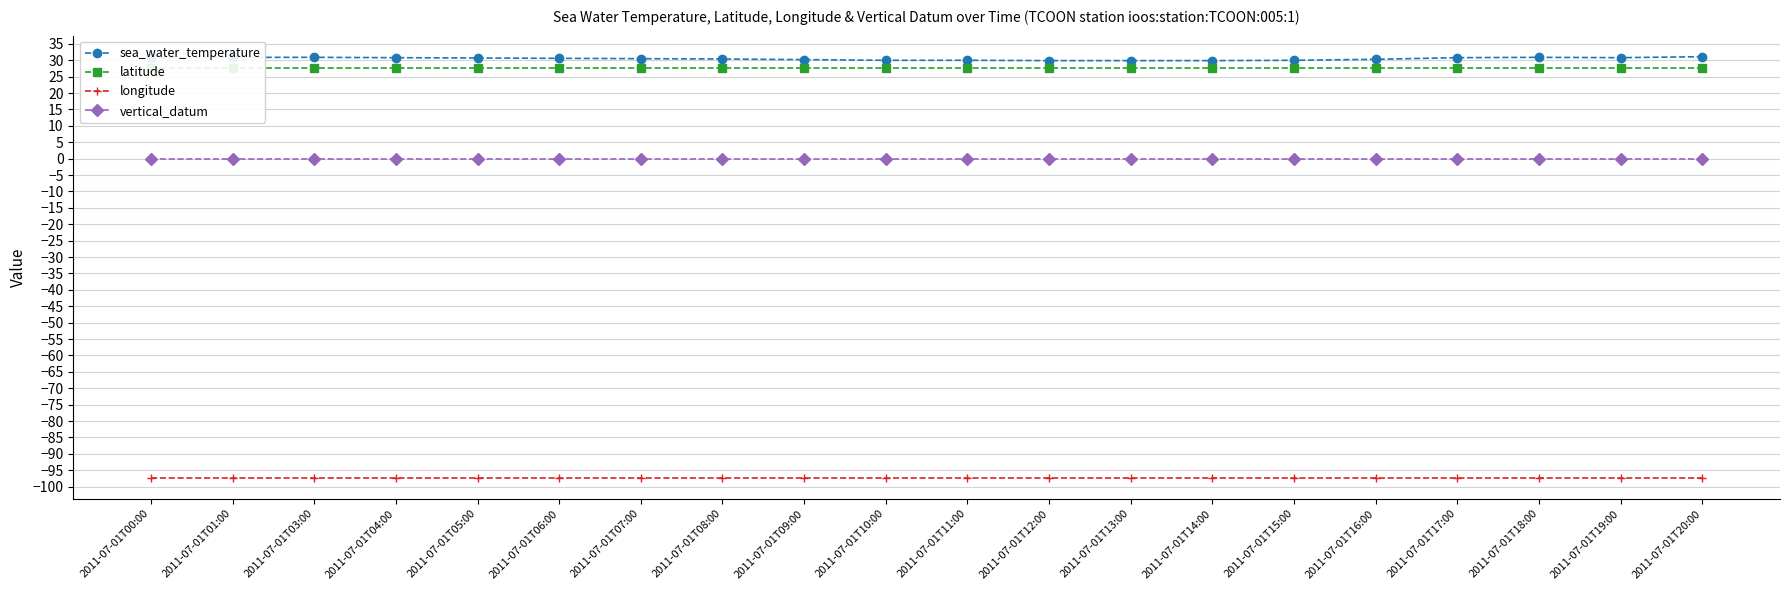

What value does the longitude series have at 2011-07-01T14:00?

-97.2